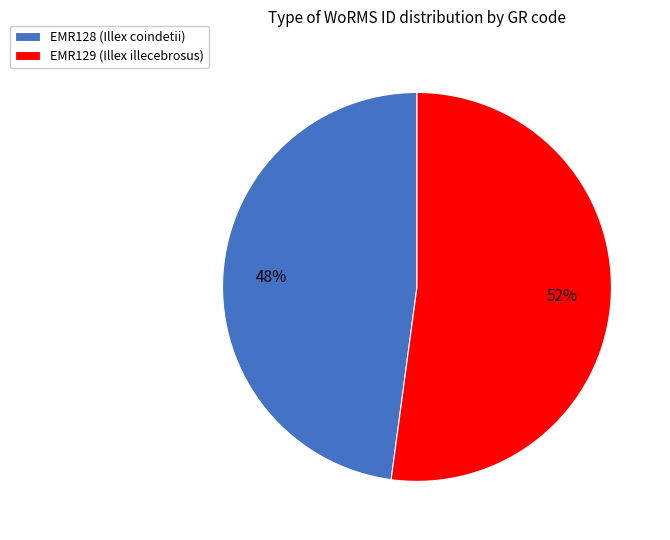

How many segments does this pie chart have?

2